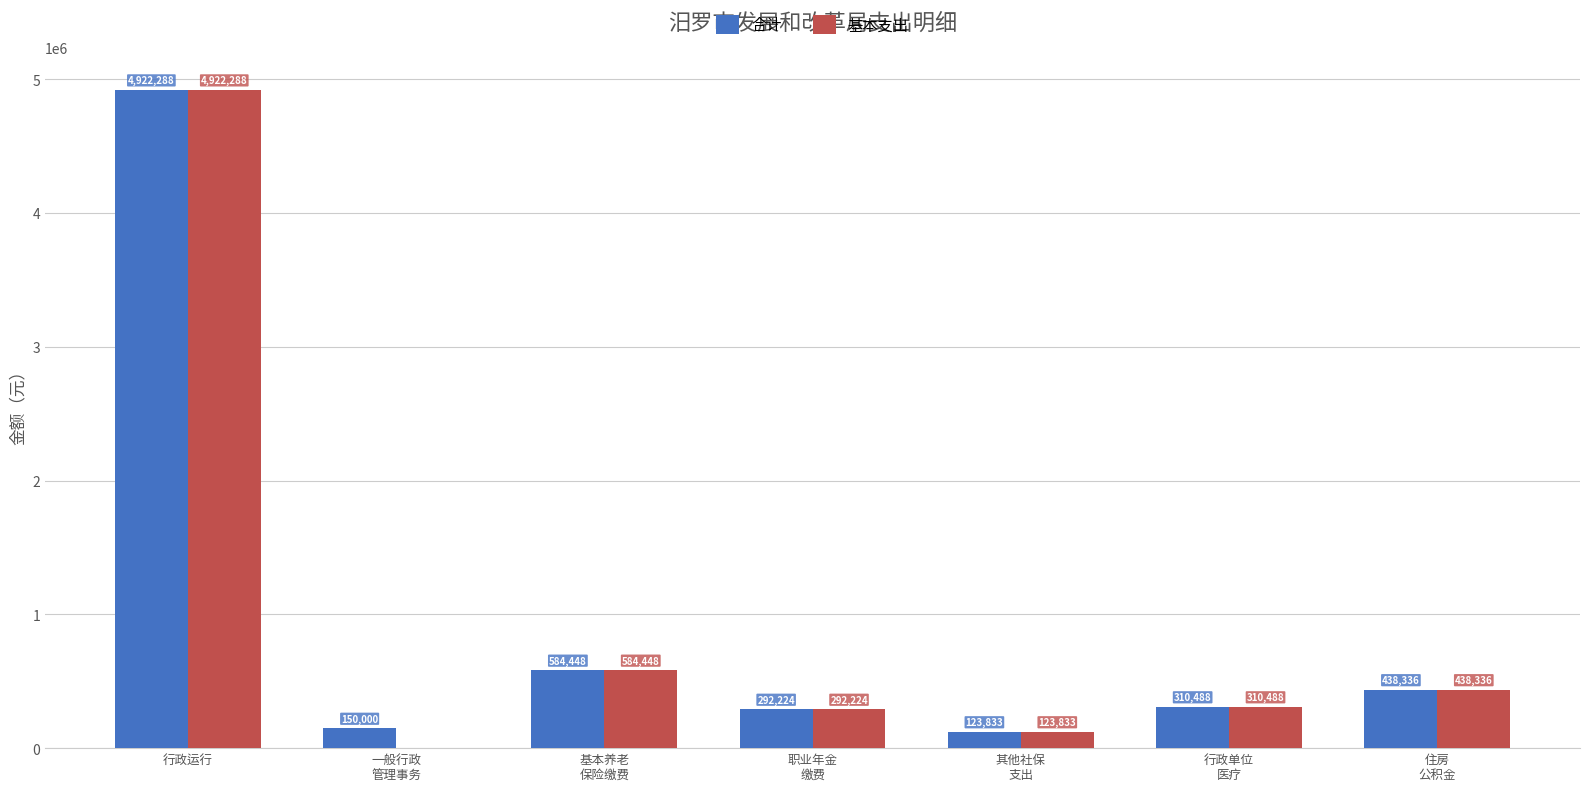

What is the approximate value of 合计 at 行政运行?

4922288.5